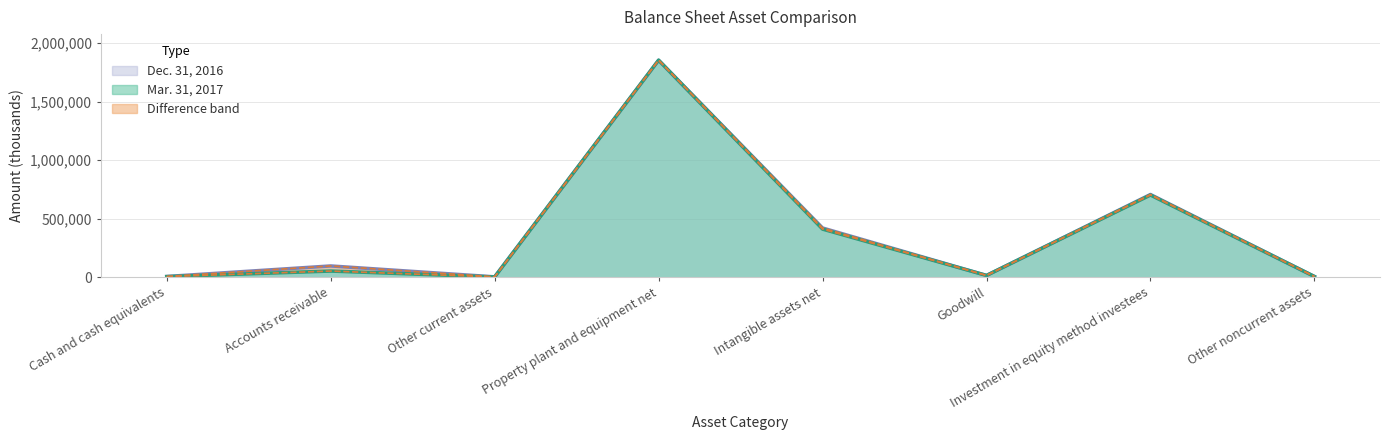

How many data points in Mar. 31, 2017 are less than 53669?

4